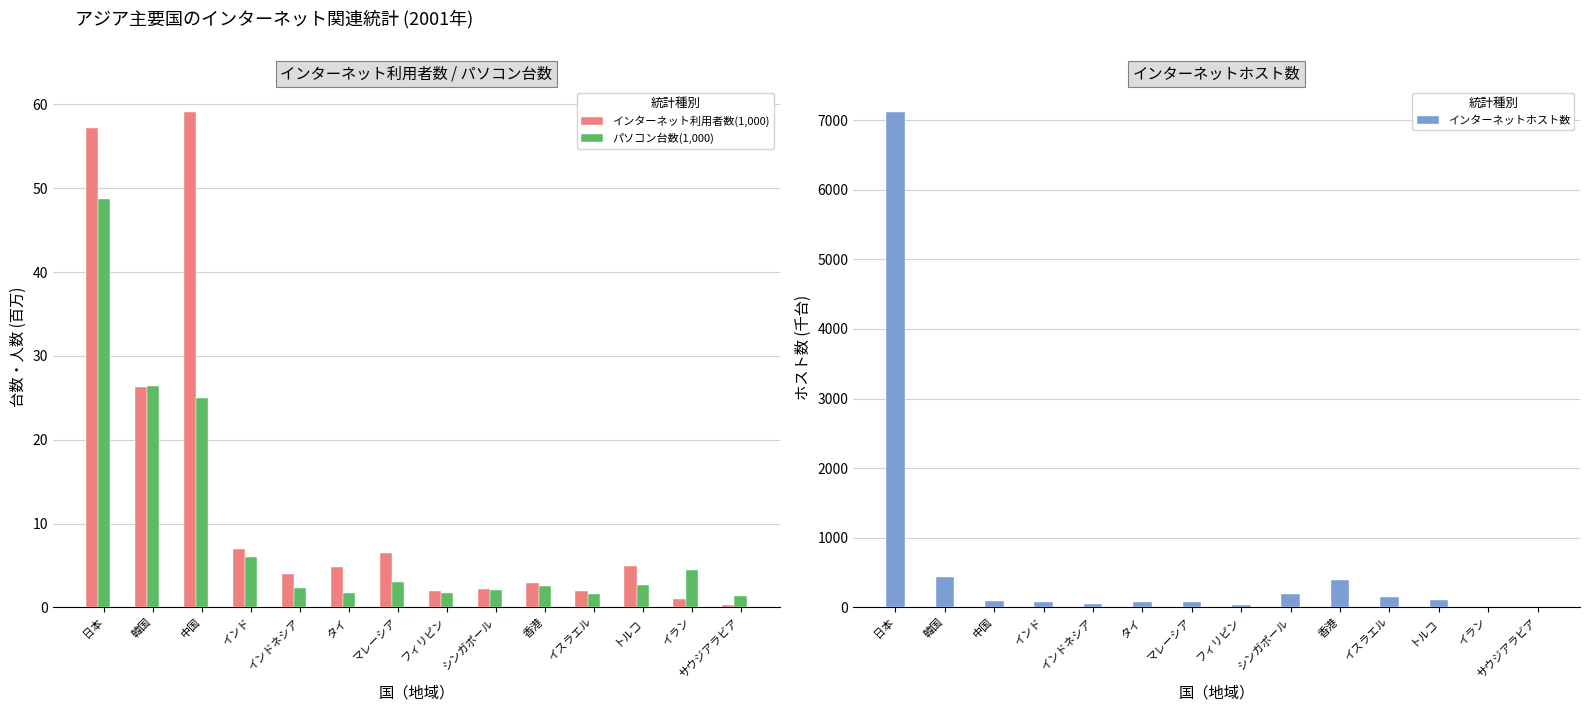

Which series has the largest range (max minus min)?

インターネットホスト数